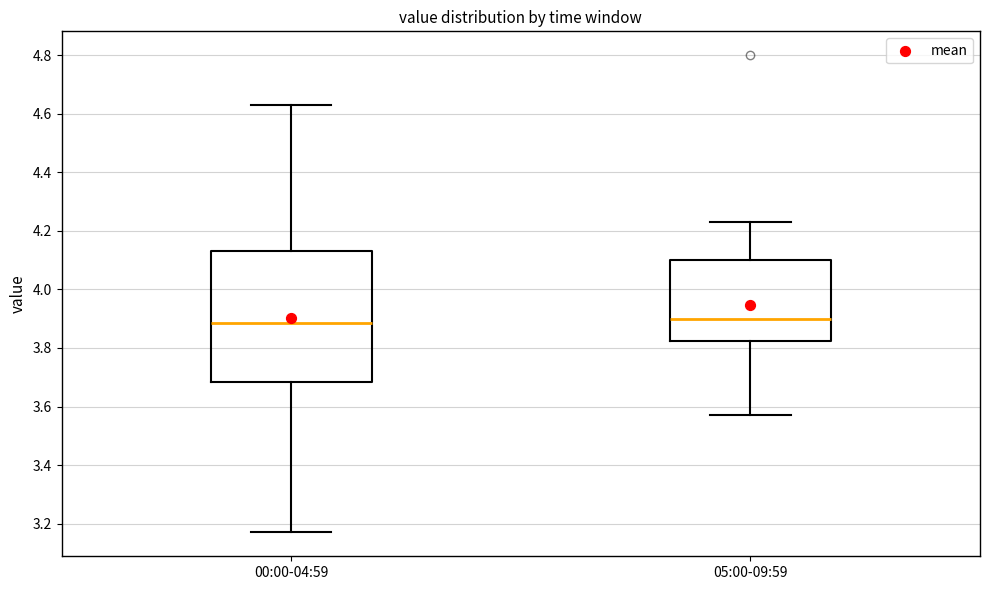

Which box is the tallest, from its lower edge to its upper edge?

00:00-04:59